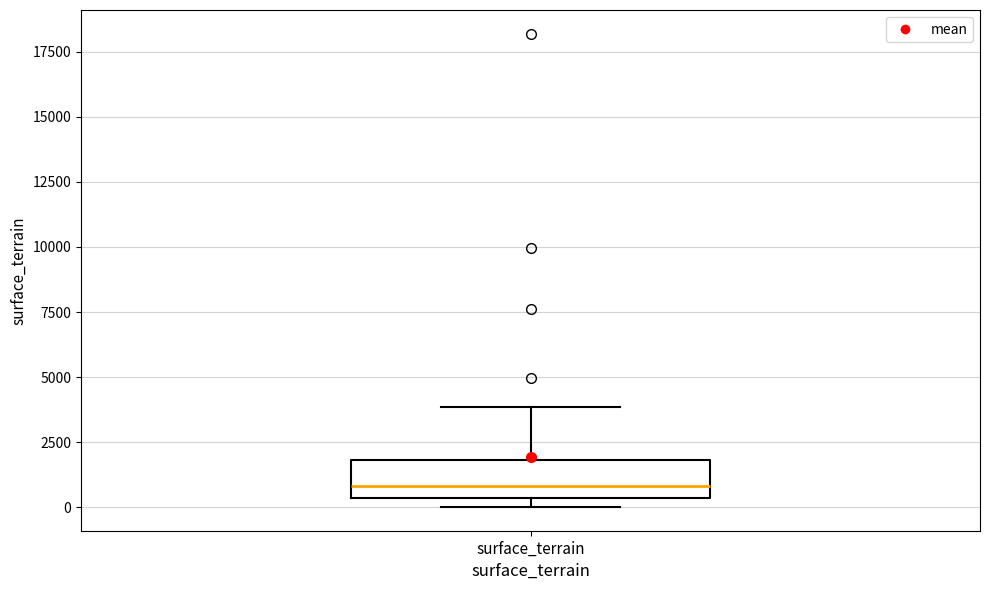

Read this box plot against the y-axis: the position of the median line, the range covered by the box, and the ends of both whiskers. The values are not printed on the chart, so give them approximately, as read against the axis.

median 1000, box 500 to 2000, whiskers 0 to 4000